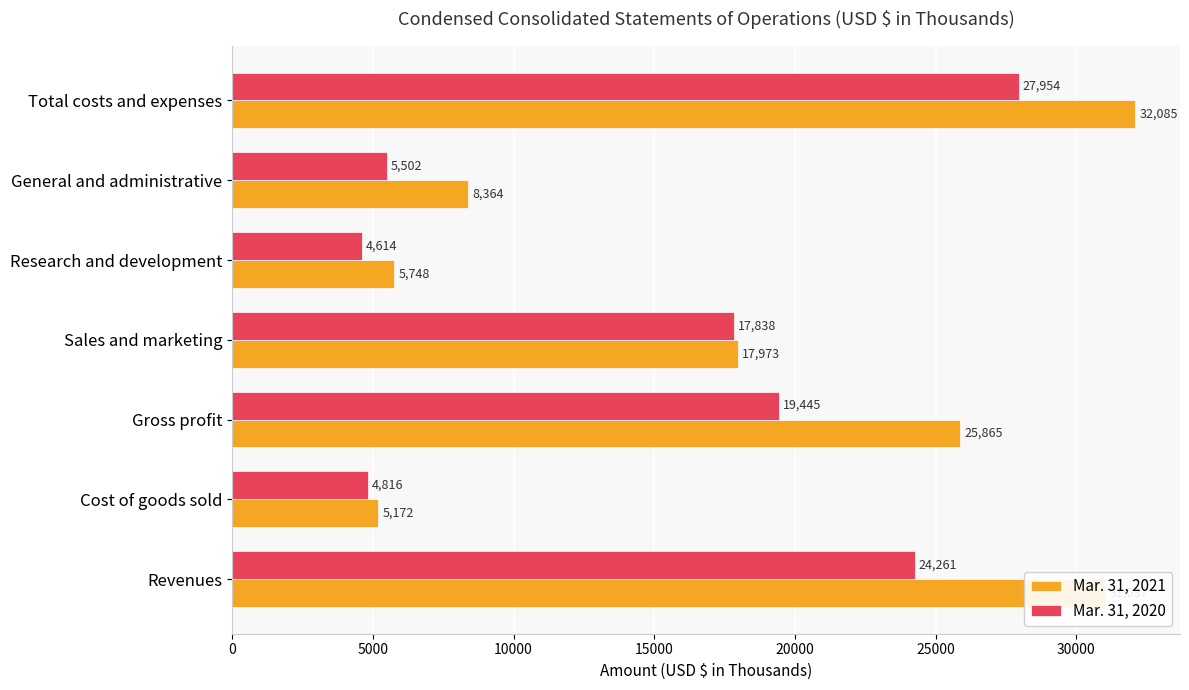

Rank the series by their average value, from highest to lowest.

Mar. 31, 2021, Mar. 31, 2020